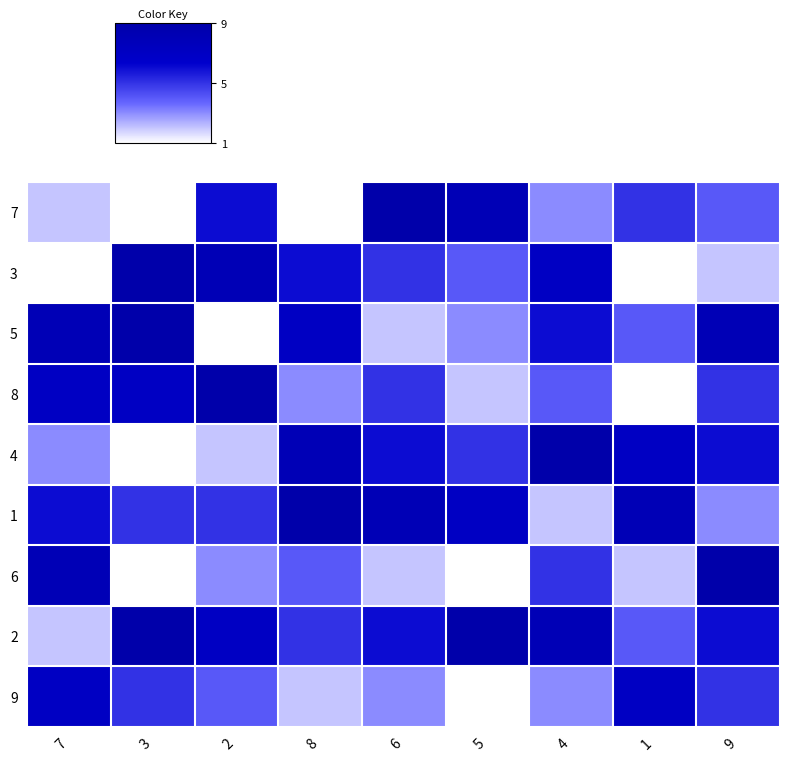

Reading left to right, transcribe all the data shown in this chart.

7: 7=2	3=1	2=6	8=1	6=9	5=8	4=3	1=5	9=4
3: 7=1	3=9	2=8	8=6	6=5	5=4	4=7	1=1	9=2
5: 7=8	3=9	2=1	8=7	6=2	5=3	4=6	1=4	9=8
8: 7=7	3=7	2=9	8=3	6=5	5=2	4=4	1=1	9=5
4: 7=3	3=1	2=2	8=8	6=6	5=5	4=9	1=7	9=6
1: 7=6	3=5	2=5	8=9	6=8	5=7	4=2	1=8	9=3
6: 7=8	3=1	2=3	8=4	6=2	5=1	4=5	1=2	9=9
2: 7=2	3=9	2=7	8=5	6=6	5=9	4=8	1=4	9=6
9: 7=7	3=5	2=4	8=2	6=3	5=1	4=3	1=7	9=5